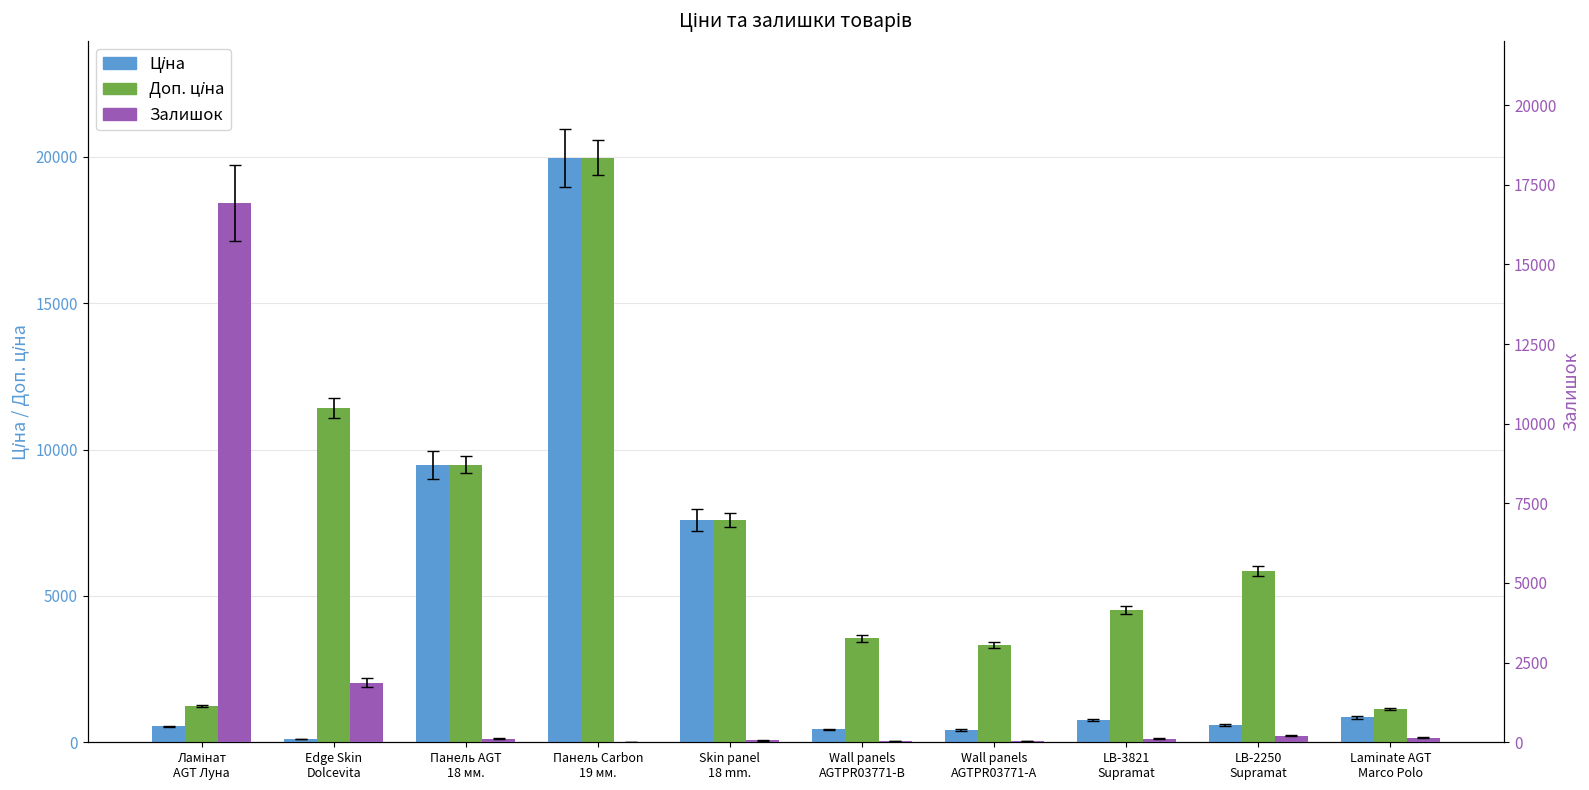

What is the sum of all Доп. ціна values?

68070.6